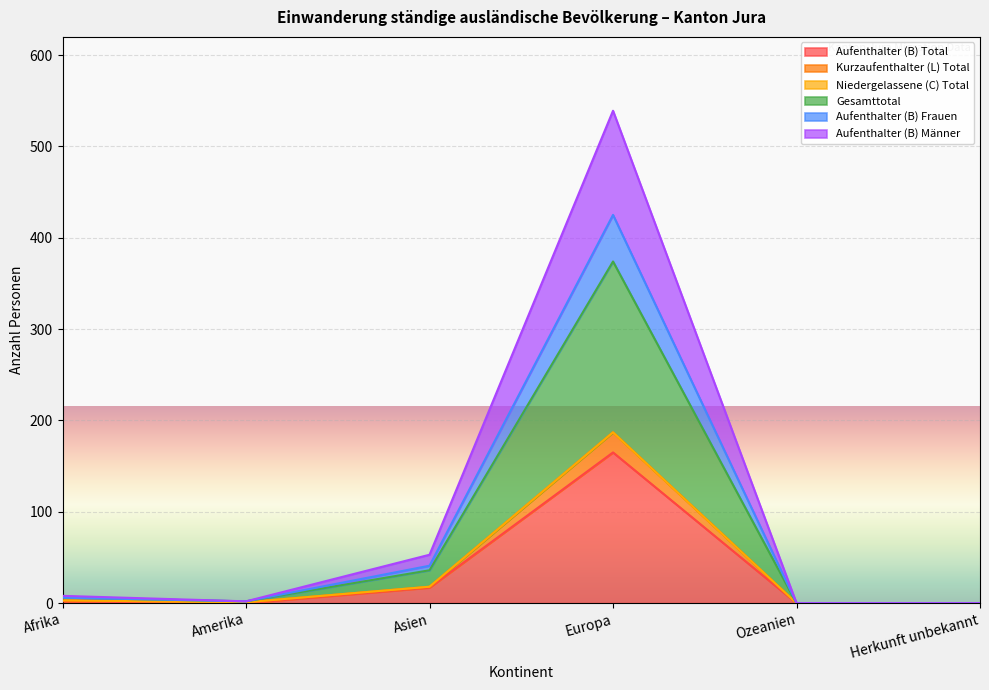

At which category does the chart reach its peak across all series?

Europa